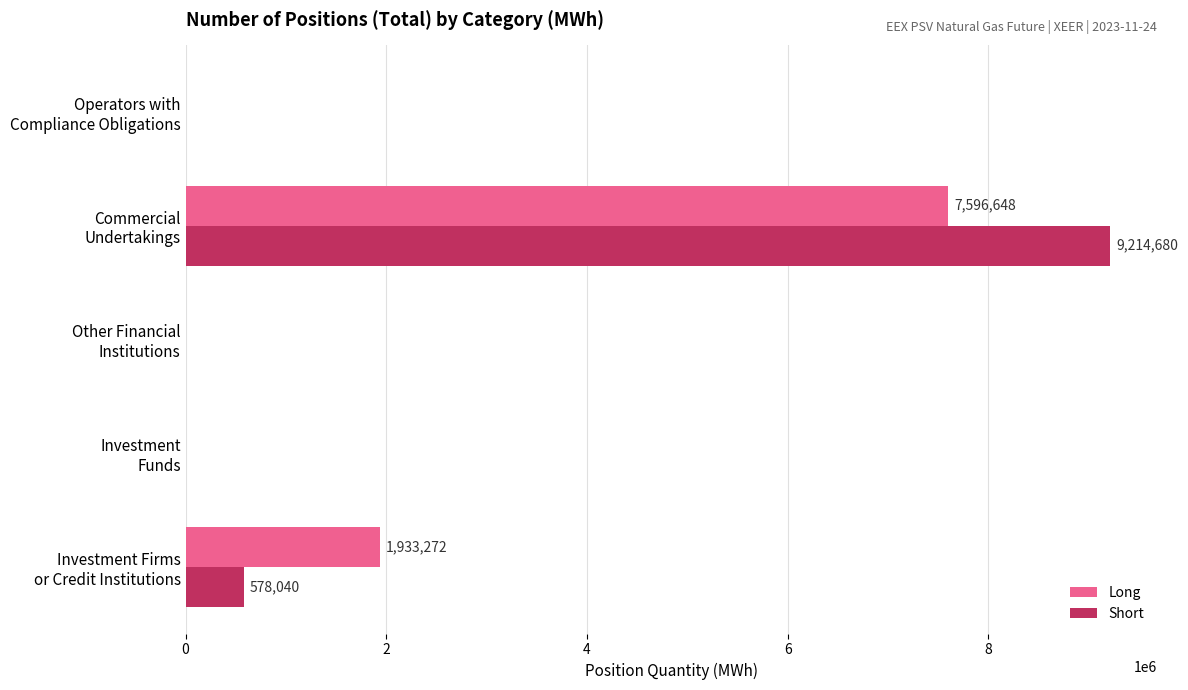

What is the highest value of the Long series?

7596648